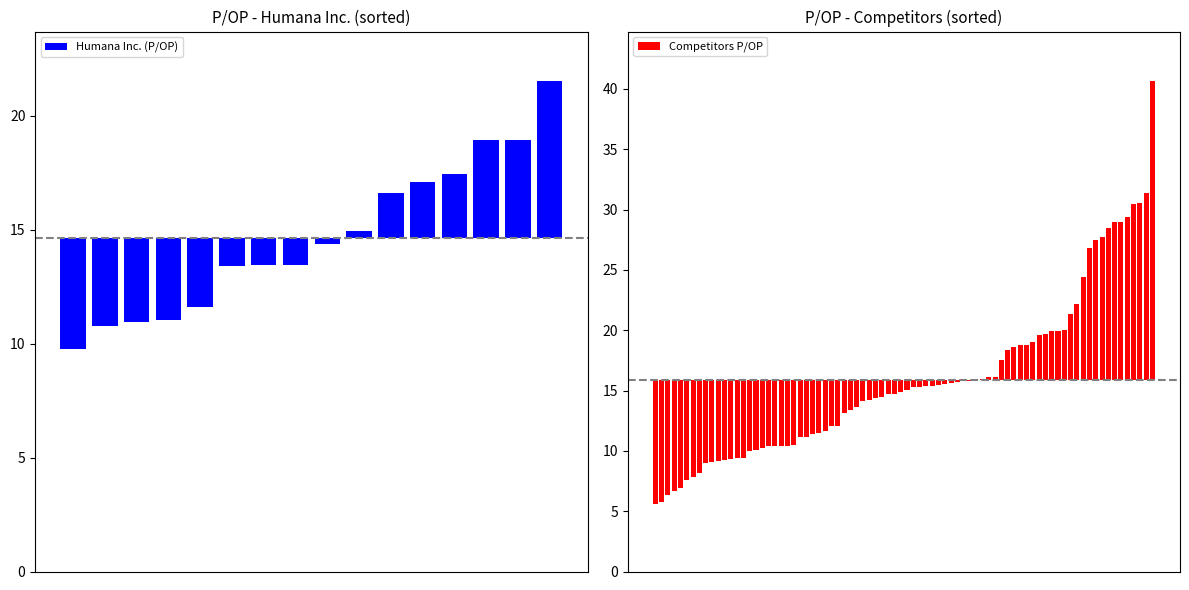

What is the difference between the Humana Inc. (P/OP) values at 2022-03-31 and 2023-06-30?

4.0